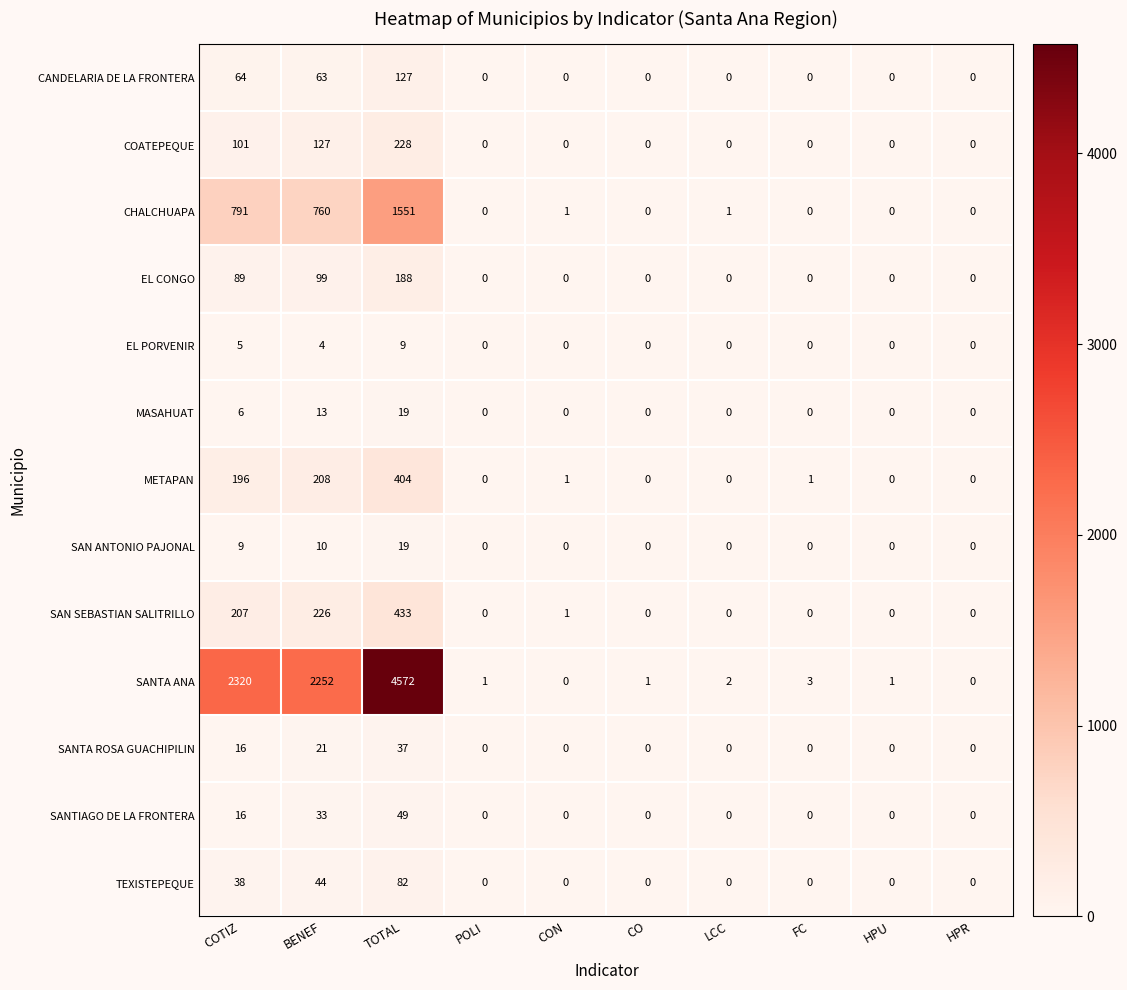

At which category does the chart reach its peak across all series?

TOTAL